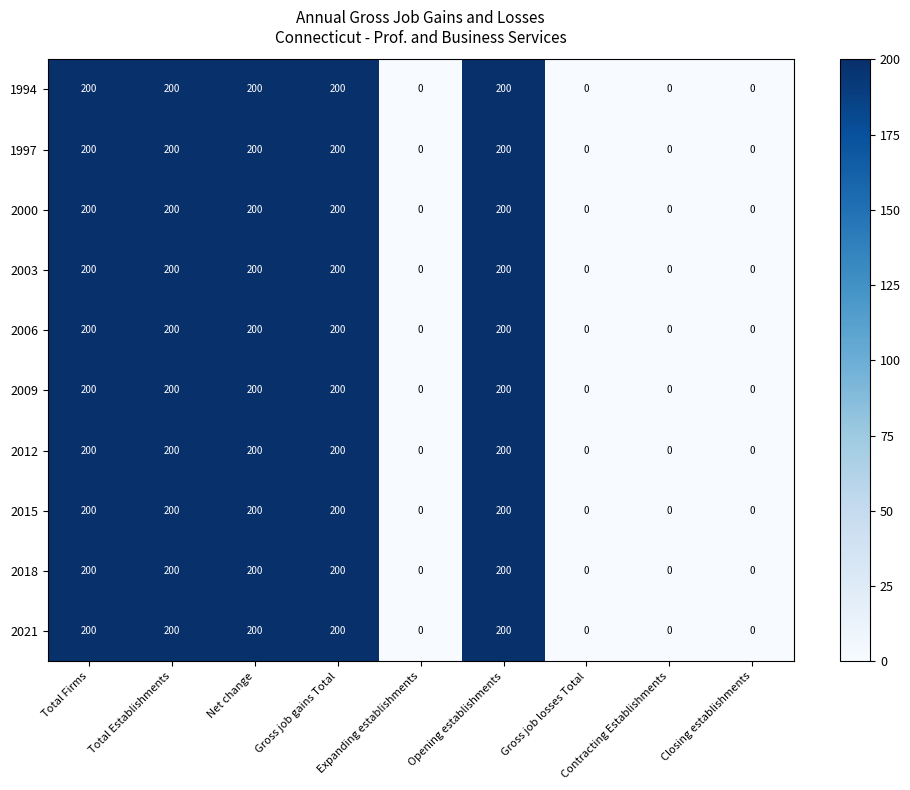

Count the 1997 values in the range 0 to 200.

9